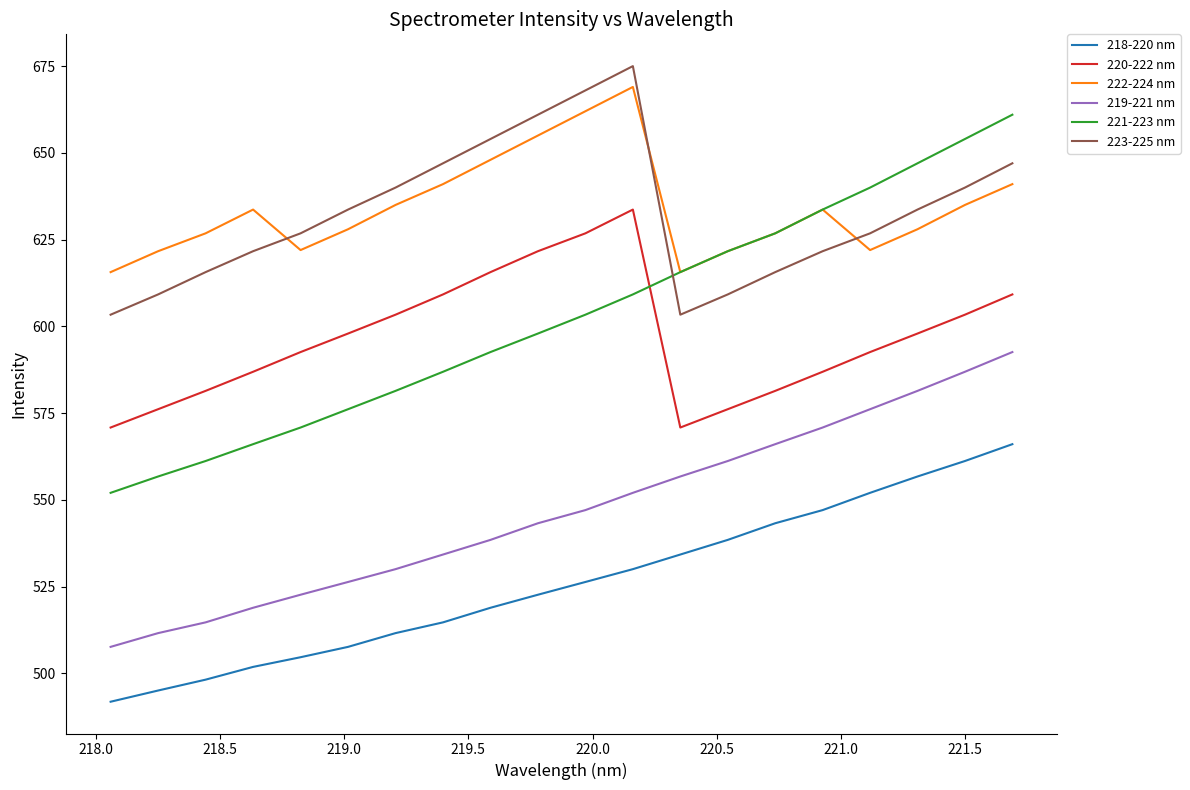

What is the minimum value for 218-220 nm?

491.9